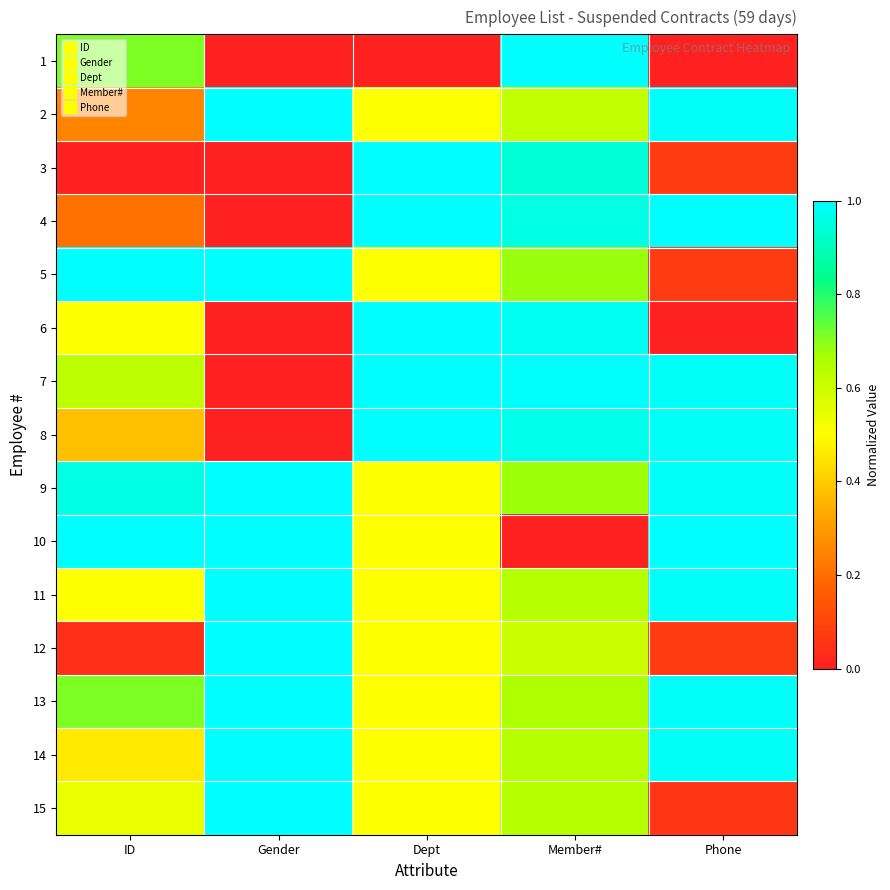

Reading right to left, what are all the values shown in this chart?

1: Phone=0.0	Member#=1.0	Dept=0.0	Gender=0.0	ID=0.7
2: Phone=1.0	Member#=0.6	Dept=0.5	Gender=1.0	ID=0.2
3: Phone=0.1	Member#=0.9	Dept=1.0	Gender=0.0	ID=0.0
4: Phone=1.0	Member#=1.0	Dept=1.0	Gender=0.0	ID=0.2
5: Phone=0.1	Member#=0.7	Dept=0.5	Gender=1.0	ID=1.0
6: Phone=0.0	Member#=1.0	Dept=1.0	Gender=0.0	ID=0.5
7: Phone=1.0	Member#=1.0	Dept=1.0	Gender=0.0	ID=0.6
8: Phone=1.0	Member#=1.0	Dept=1.0	Gender=0.0	ID=0.4
9: Phone=1.0	Member#=0.7	Dept=0.5	Gender=1.0	ID=1.0
10: Phone=1.0	Member#=0.0	Dept=0.5	Gender=1.0	ID=1.0
11: Phone=1.0	Member#=0.6	Dept=0.5	Gender=1.0	ID=0.5
12: Phone=0.1	Member#=0.6	Dept=0.5	Gender=1.0	ID=0.0
13: Phone=1.0	Member#=0.7	Dept=0.5	Gender=1.0	ID=0.7
14: Phone=1.0	Member#=0.6	Dept=0.5	Gender=1.0	ID=0.5
15: Phone=0.1	Member#=0.6	Dept=0.5	Gender=1.0	ID=0.5